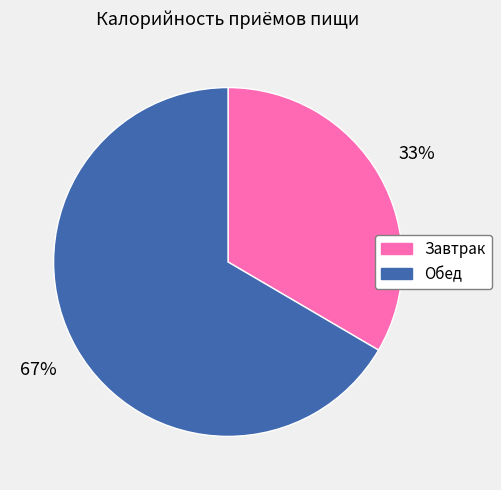

Do Обед and Завтрак together represent more than half of the pie?

Yes